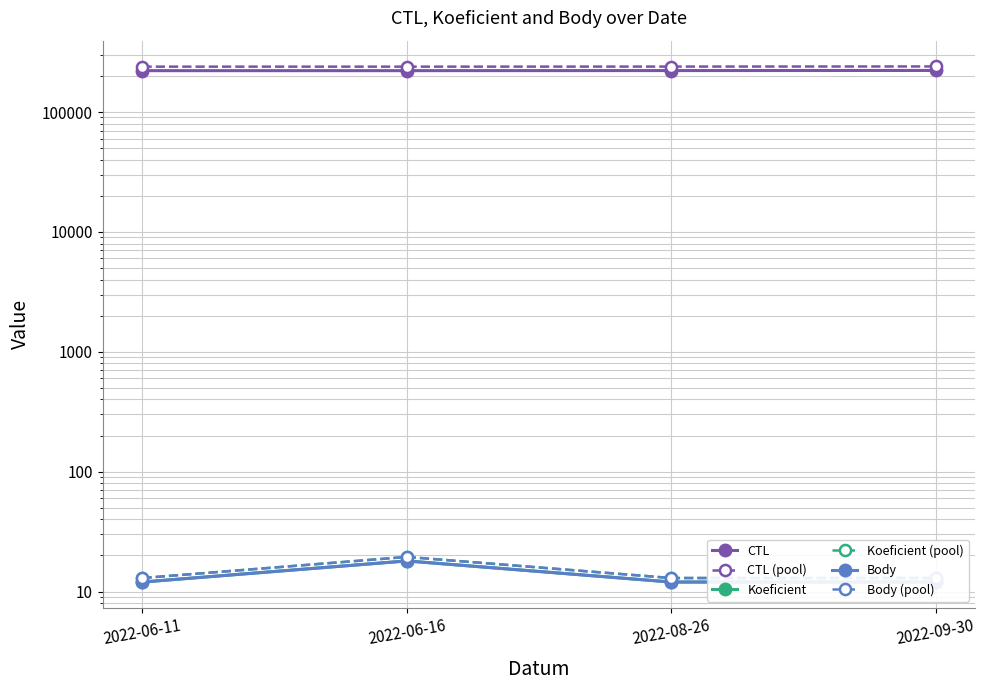

What is the minimum value for Body (pool)?

13.0